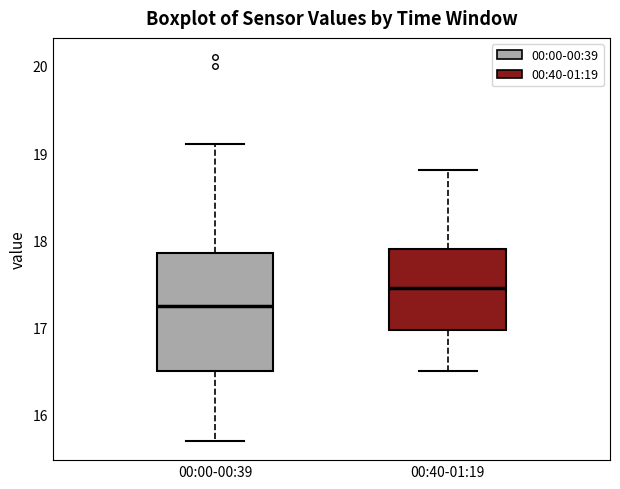

Which box is the tallest, from its lower edge to its upper edge?

00:00-00:39